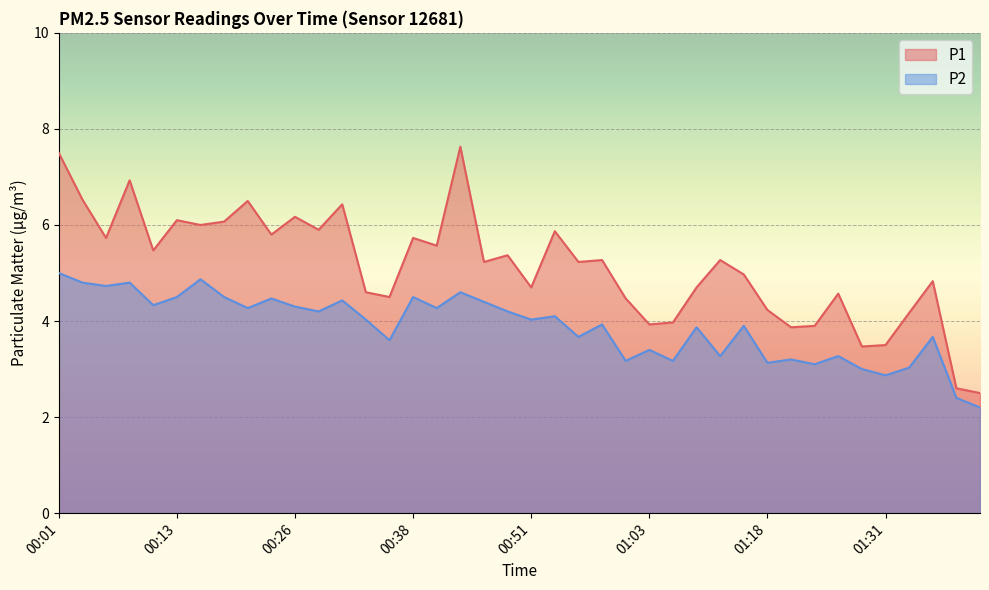

Rank the series by their maximum value, from highest to lowest.

P1, P2